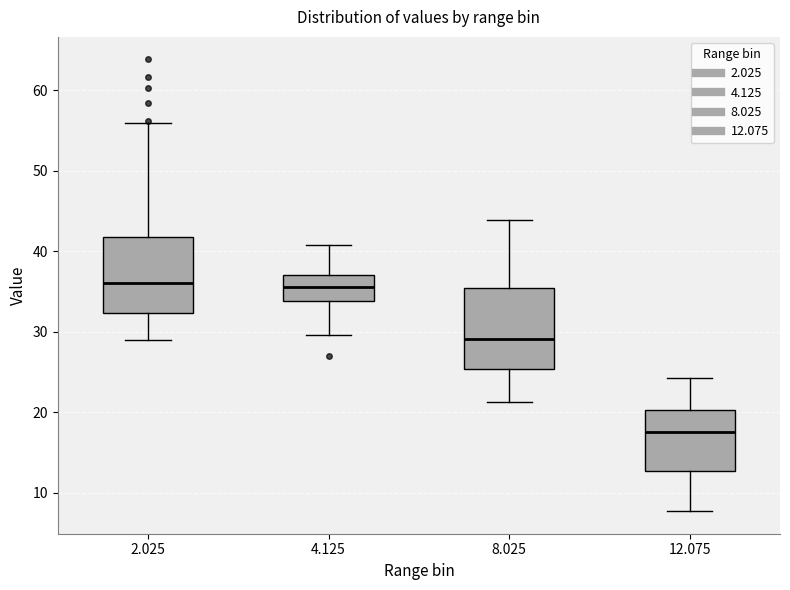

Where does the upper whisker of the box at x = 2.025 end on the y-axis? The values are not printed on the chart, so give them approximately, as read against the axis.

56